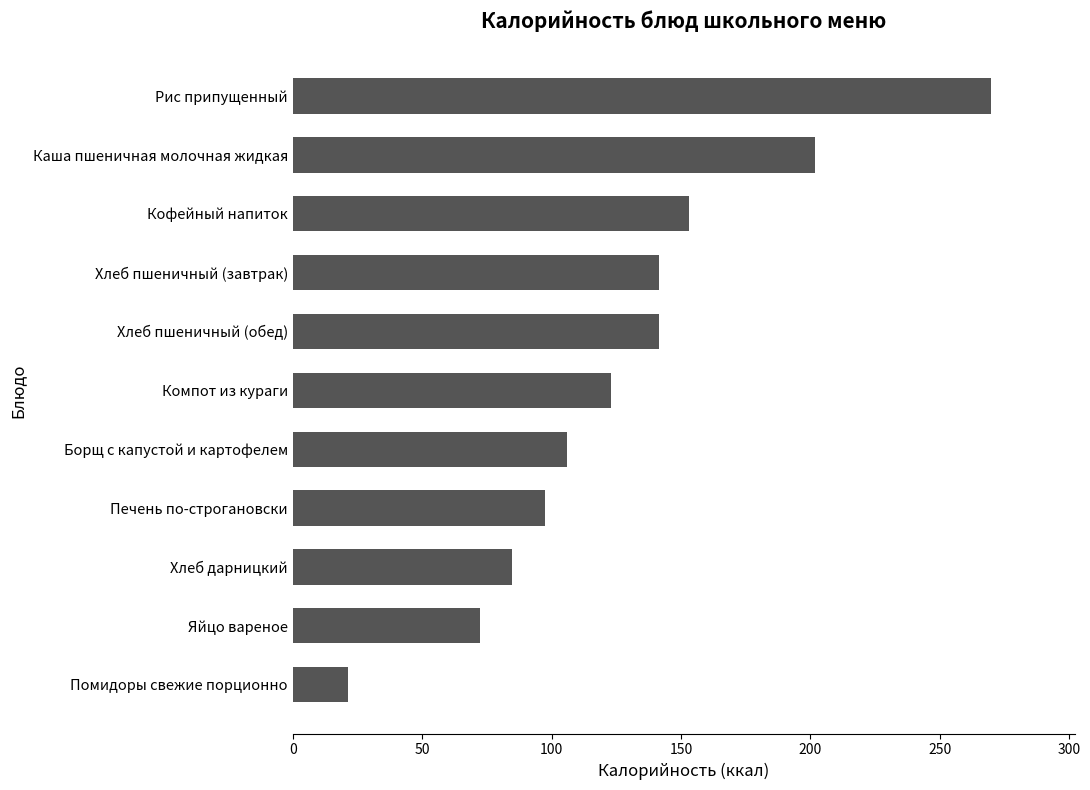

What position from the bottom is Рис припущенный?

11